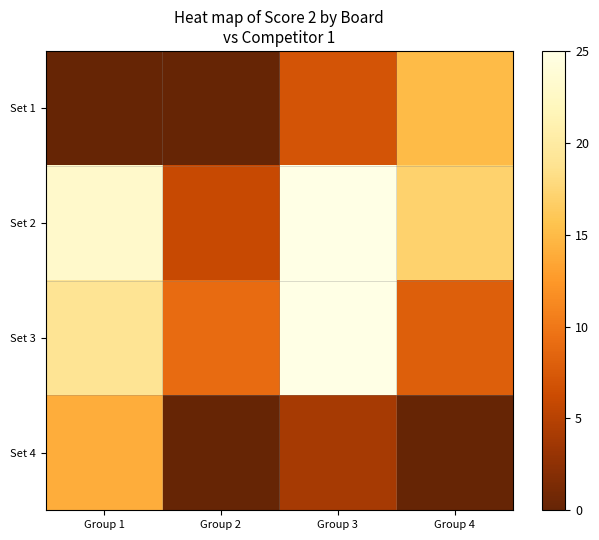

What is the total value across all series at Group 3?

61